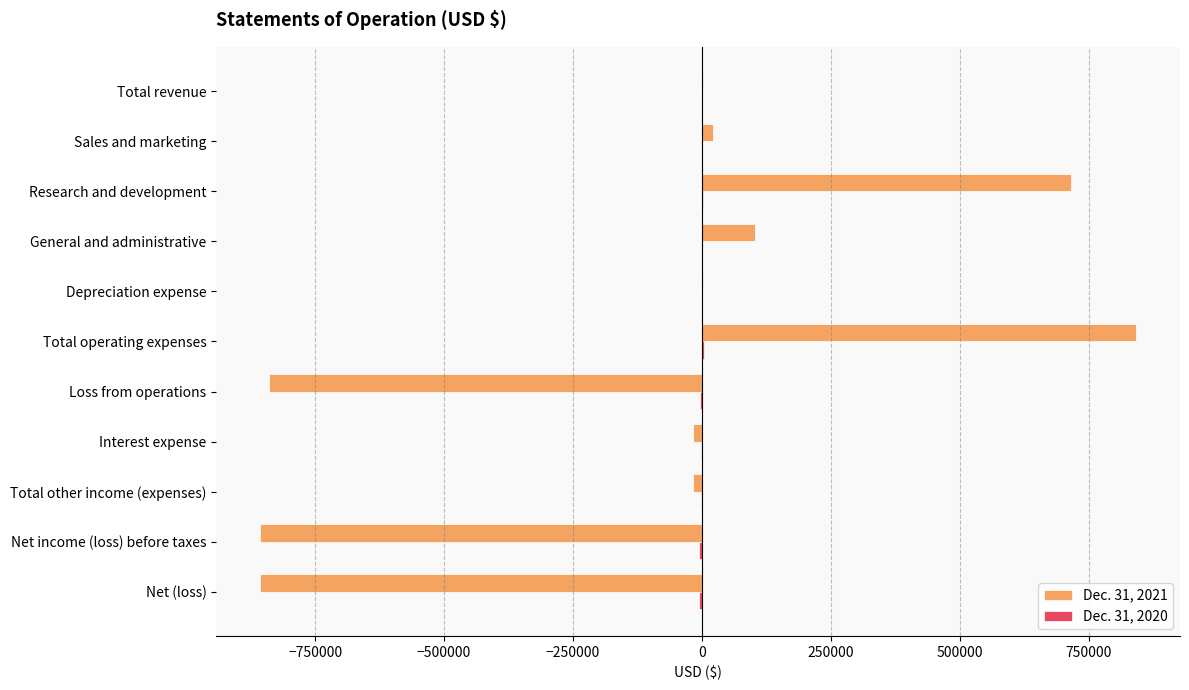

At which category is the sum across all series the highest?

Total operating expenses